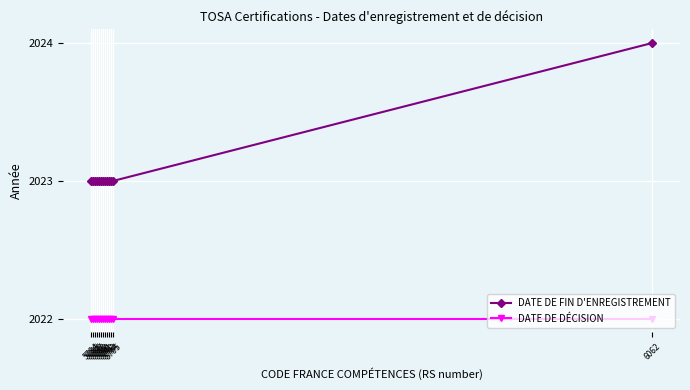

At how many categories does at least one series exceed 2022?

13